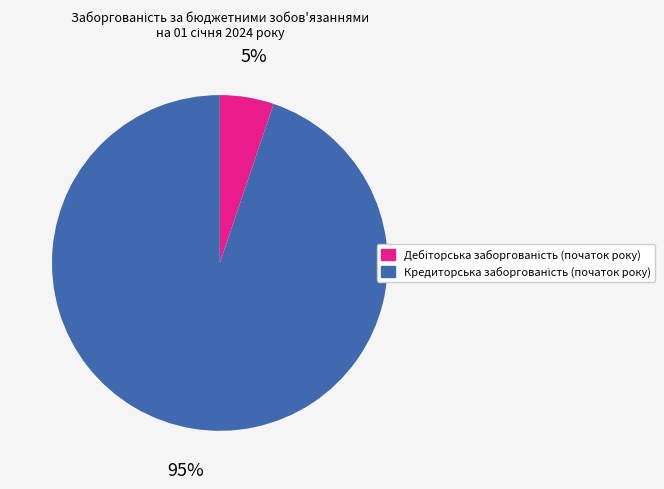

To the nearest percent, what is the average slice percentage?

50%